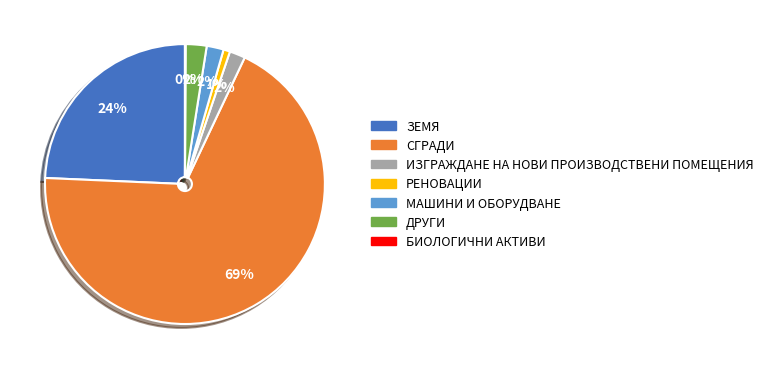

Which has a higher value, ДРУГИ or ЗЕМЯ?

ЗЕМЯ